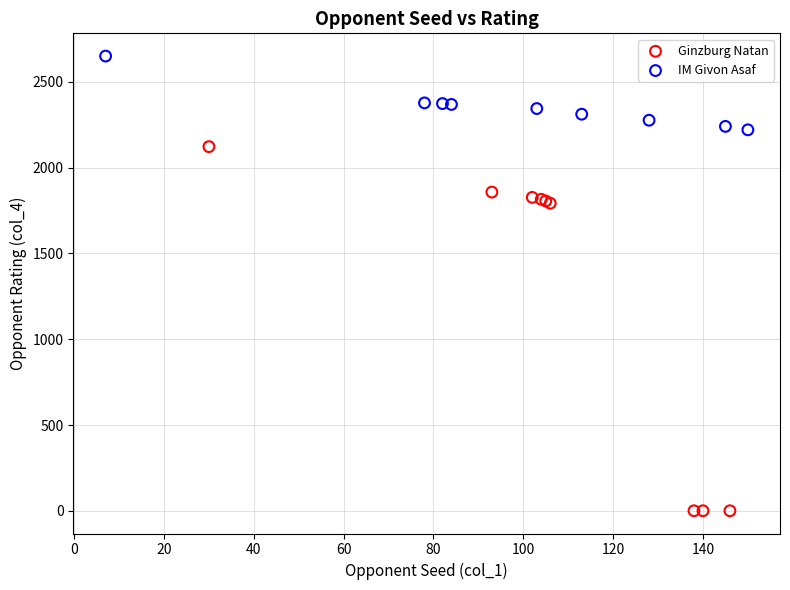

Which series contains the highest Y value?

IM Givon Asaf